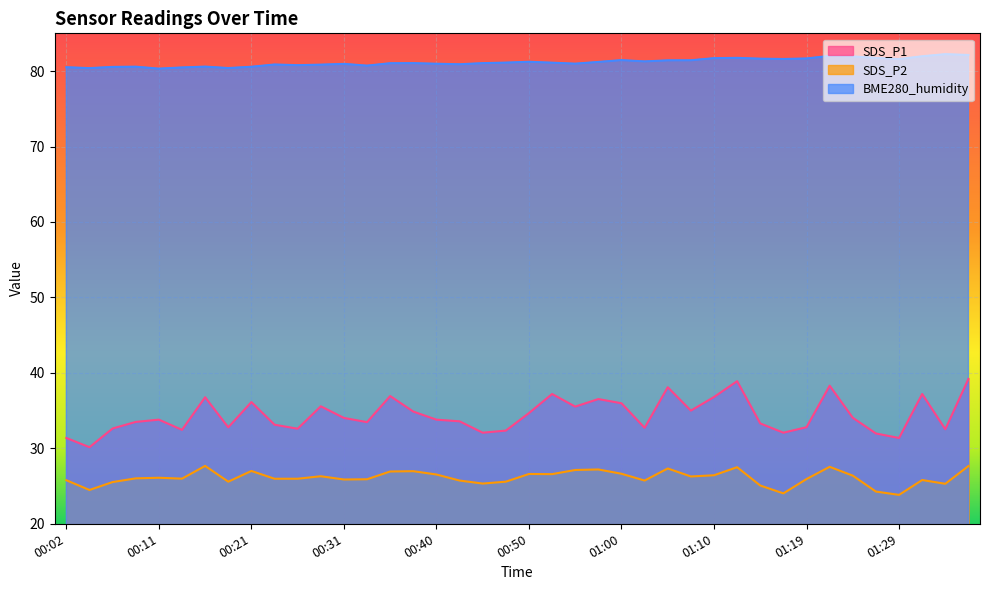

Does the chart display data point markers on the line(s)?

No